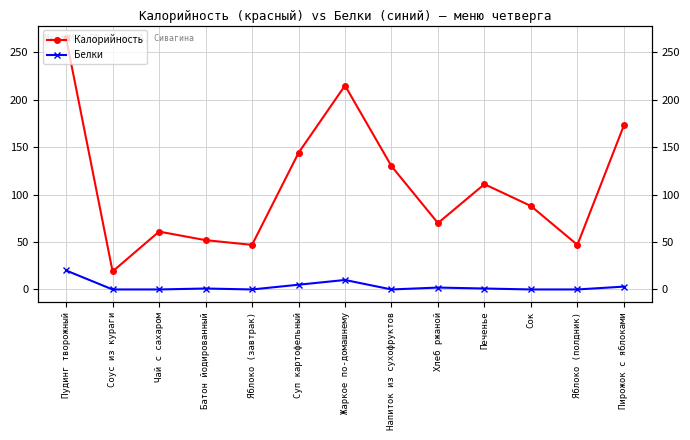

At which category does the chart reach its minimum across all series?

Соус из кураги